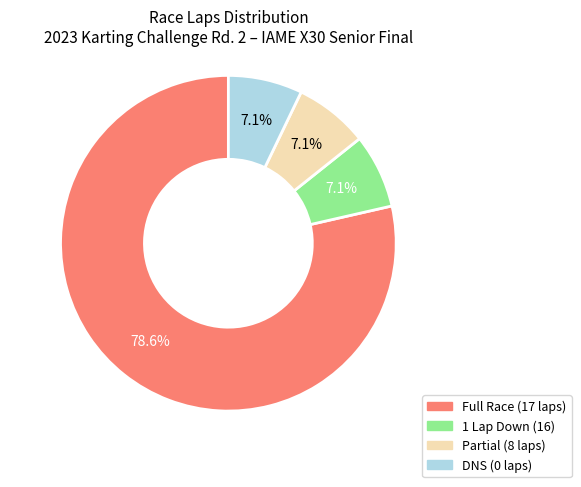

Is there a majority slice in this chart?

Yes